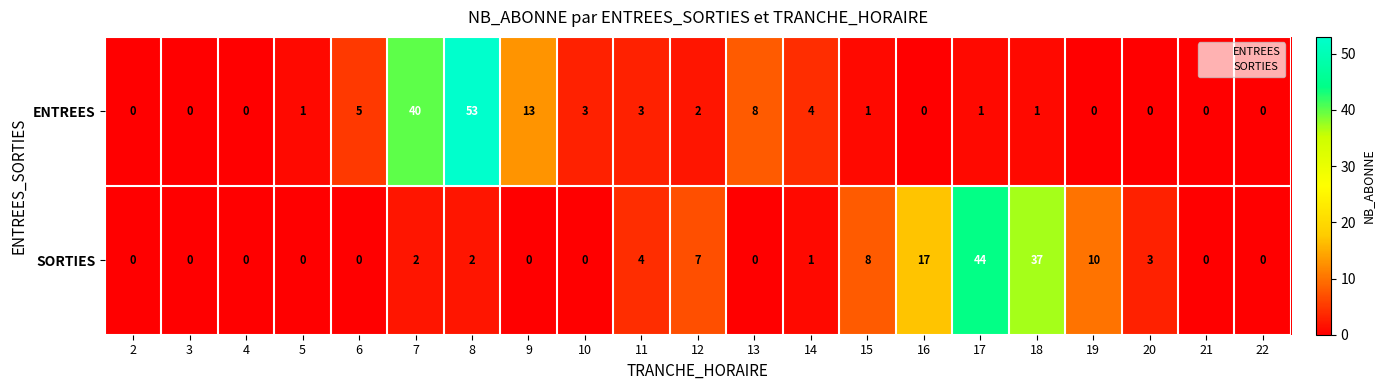

At which label does SORTIES reach its peak?

17